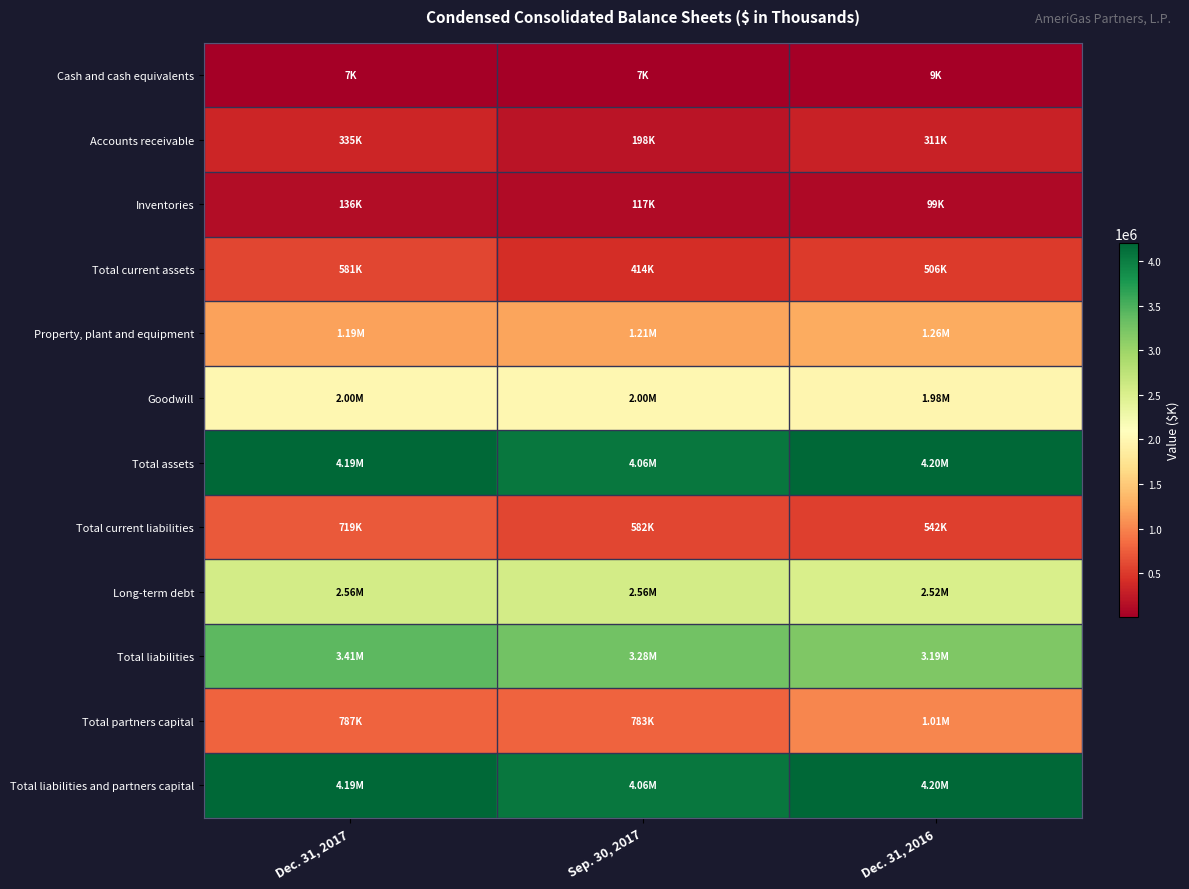

Which series has the largest total across all categories?

Total assets